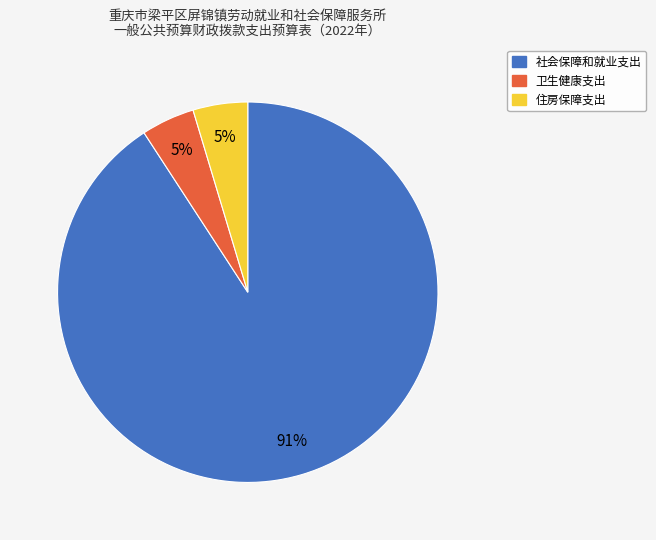

Which category accounts for the majority?

社会保障和就业支出